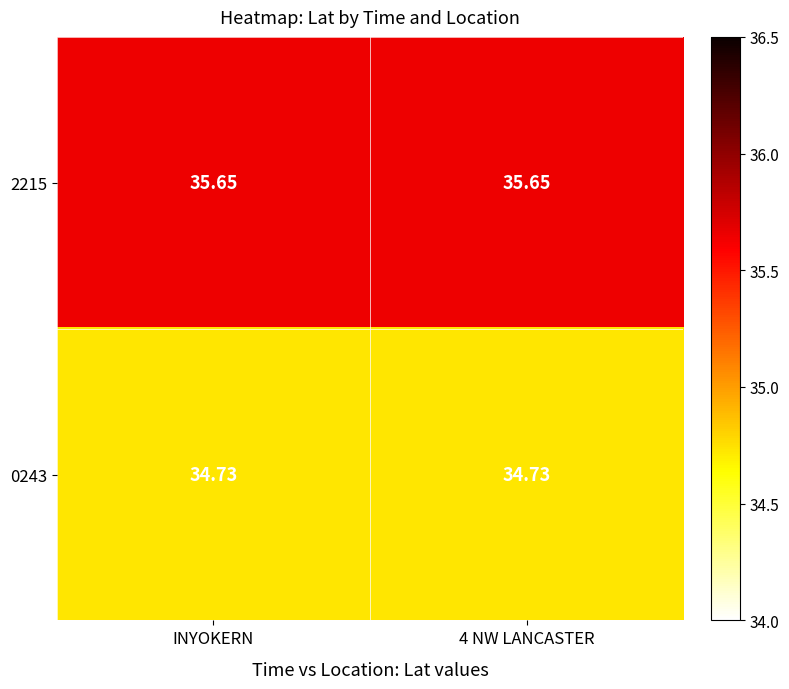

Is the value of 0243 at 4 NW LANCASTER greater than the value of 2215 at INYOKERN?

No